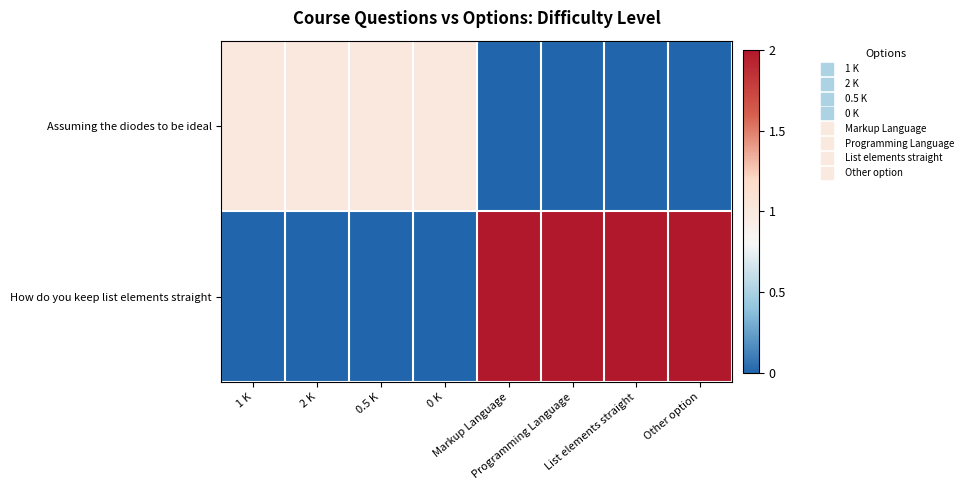

Which series has the largest range (max minus min)?

How do you keep list elements straight